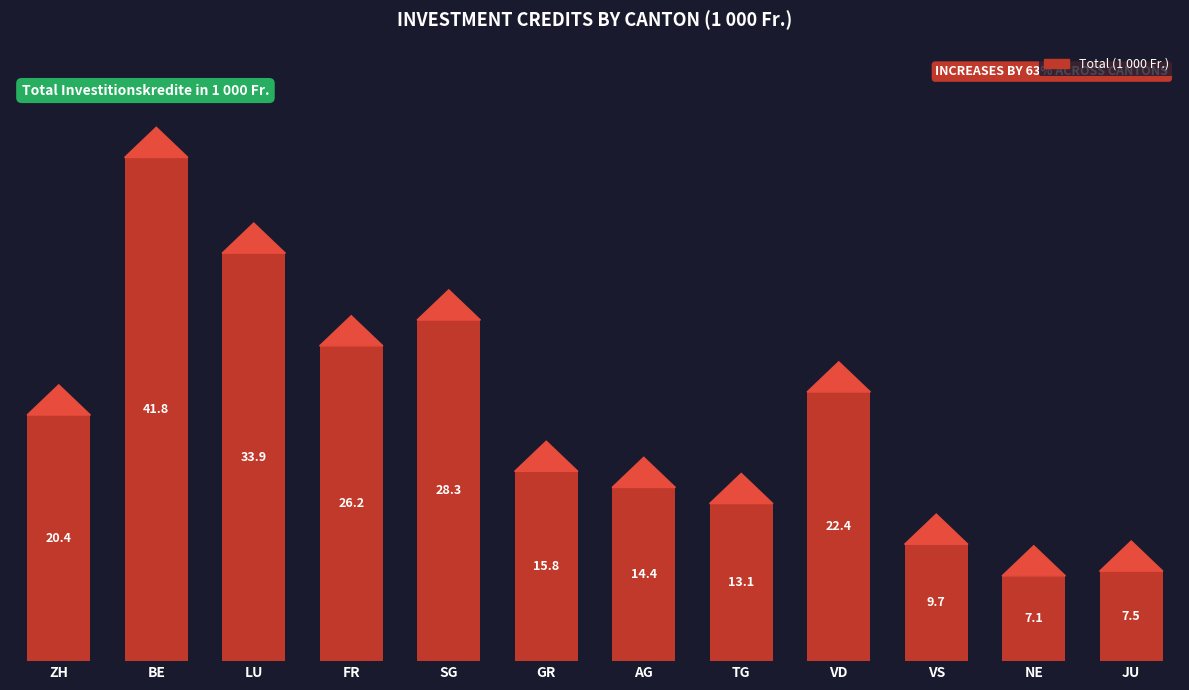

What value does the data have at VD?

22358.2